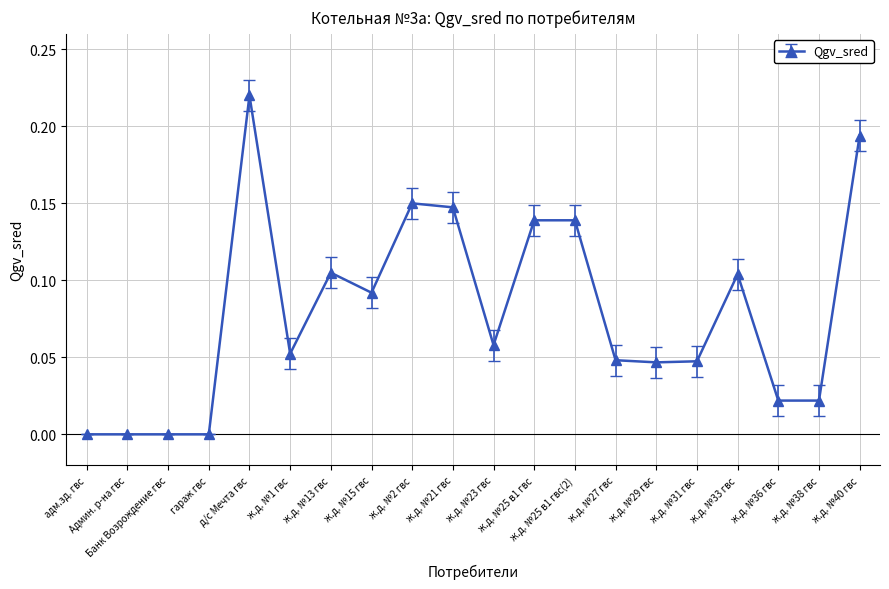

True or false: there are more than 1 points higher than both neighbors.

True